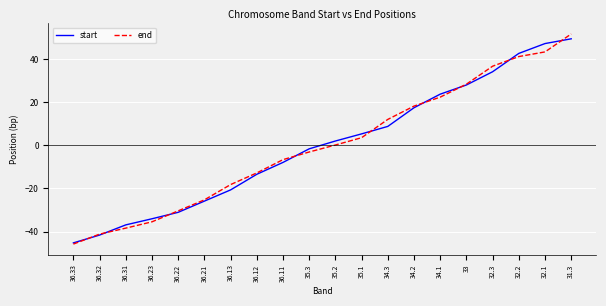

Does the chart display data point markers on the line(s)?

No